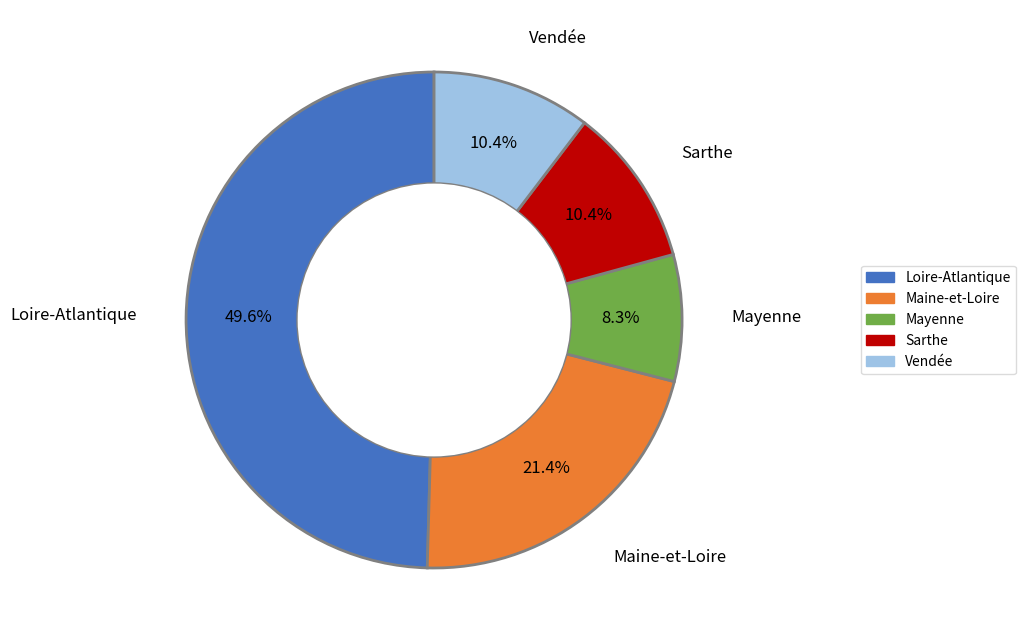

To the nearest percent, what is the difference between the largest and smallest slice percentages?

41%